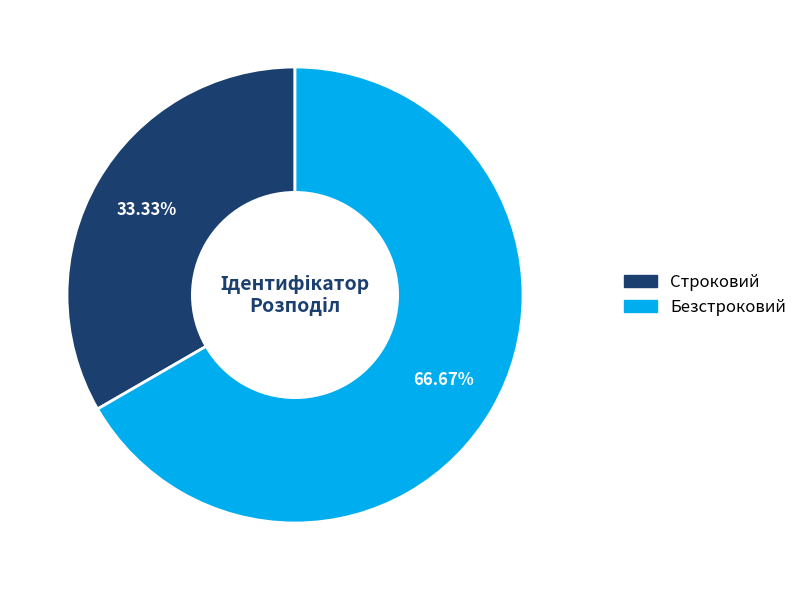

What is the ratio of the value at Строковий to the value at Безстроковий?

0.5